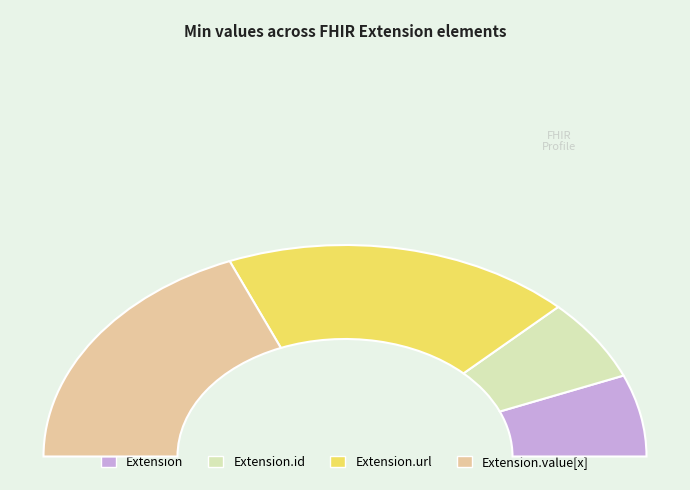

Is it true that Extension is 8% of the pie?

False